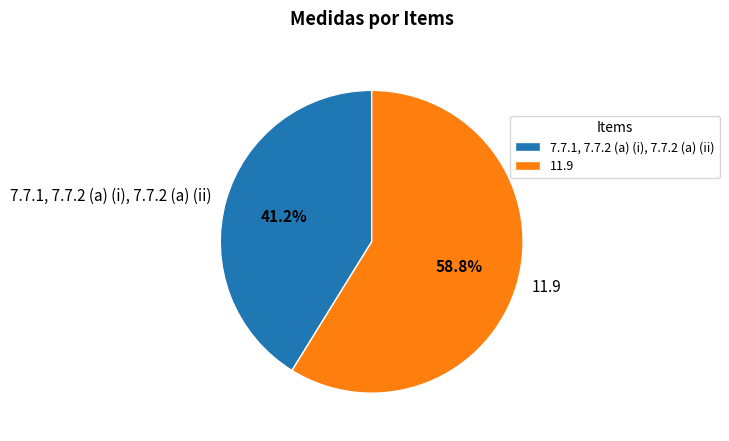

Which slice is the smallest?

7.7.1, 7.7.2 (a) (i), 7.7.2 (a) (ii)